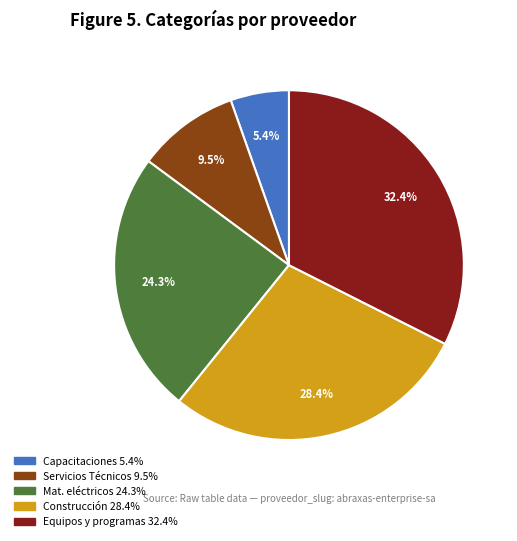

Is there any slice that represents more than half of the pie?

No